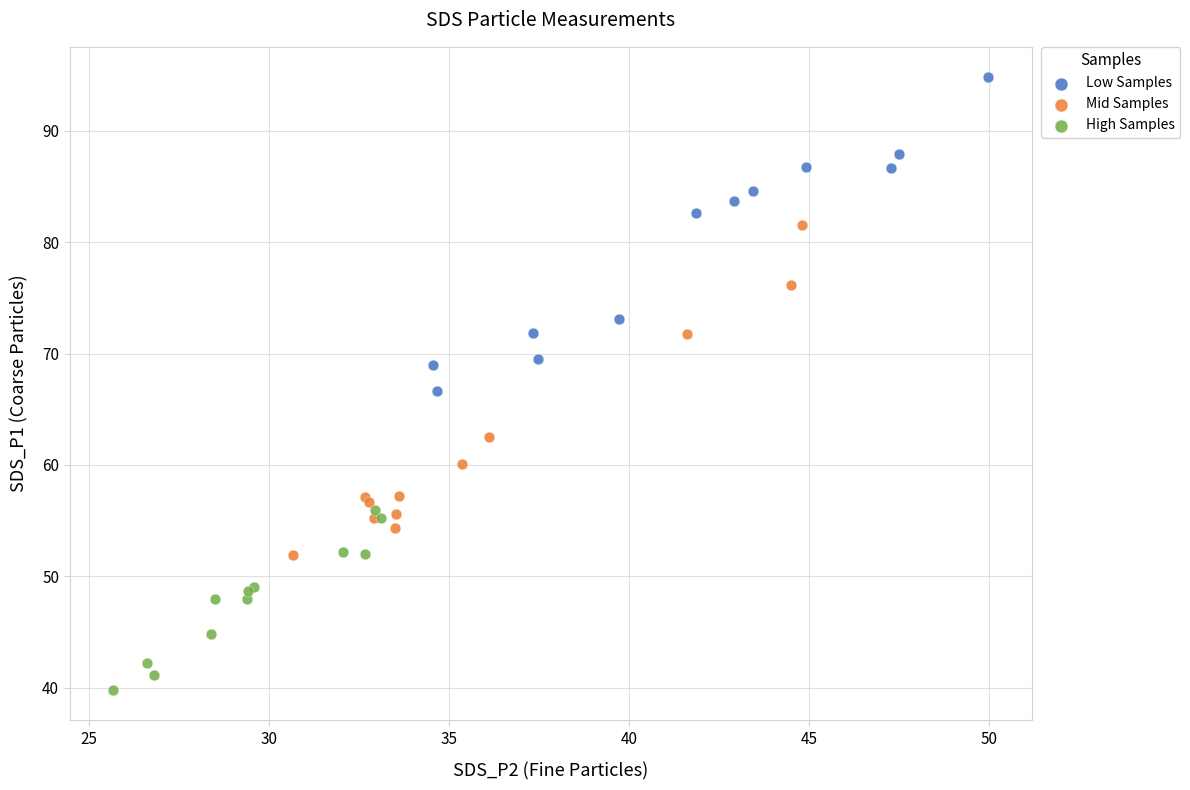

Which series reaches the maximum Y coordinate?

Low Samples